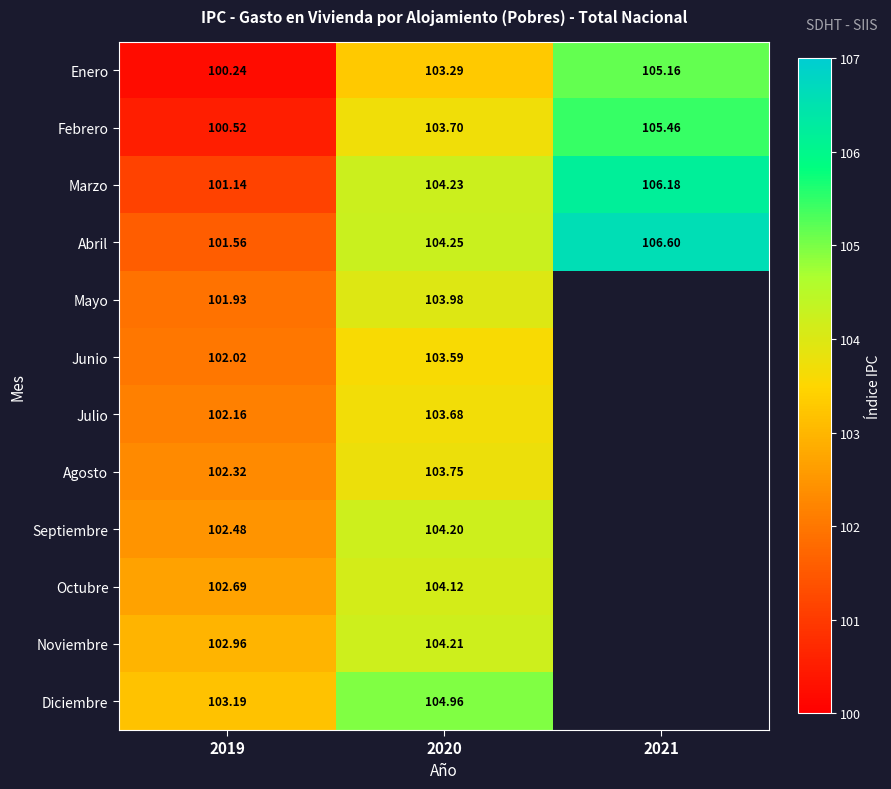

What is the spread (max minus min) of values at 2021?

1.4